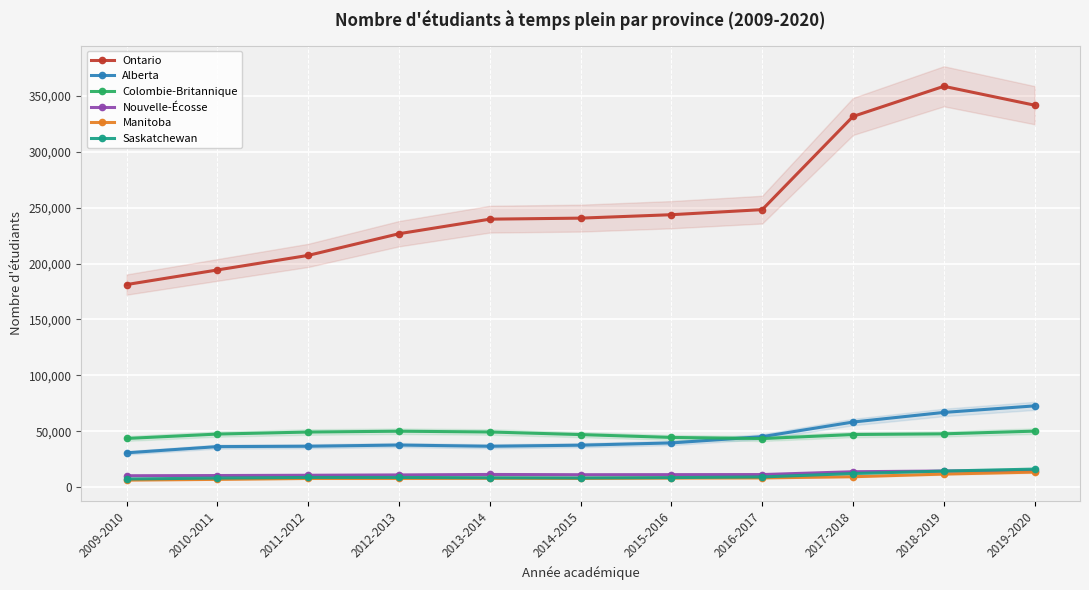

How many interior local peaks does the Nouvelle-Écosse series have?

1